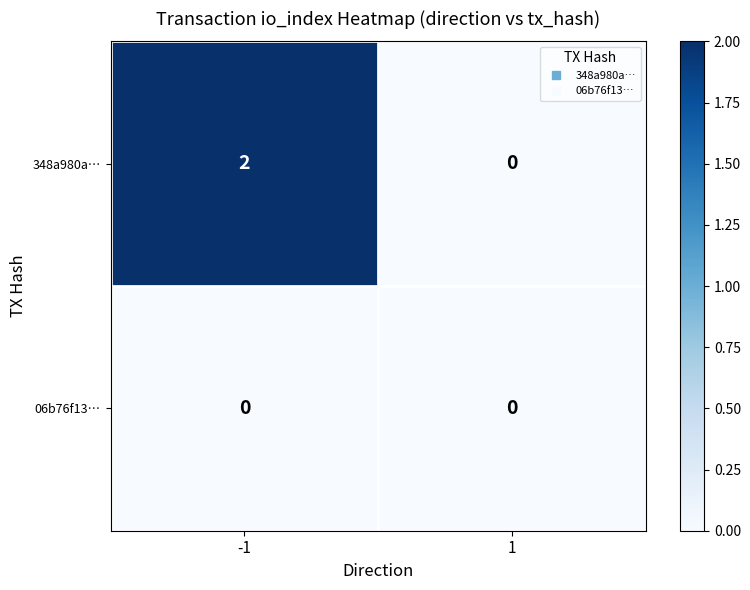

Rank the series by their maximum value, from lowest to highest.

06b76f13…, 348a980a…